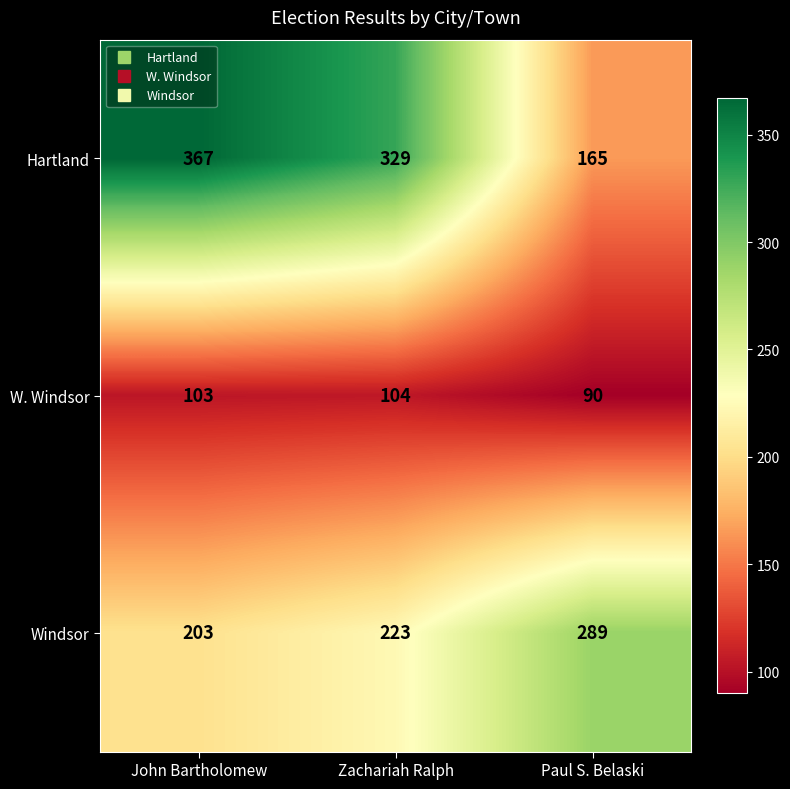

Reading left to right, extract all data points from this chart.

Hartland: 367	329	165
W. Windsor: 103	104	90
Windsor: 203	223	289